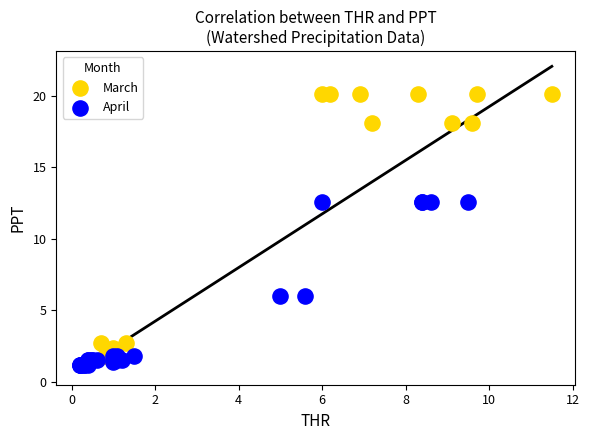

Which series contains the highest Y value?

March